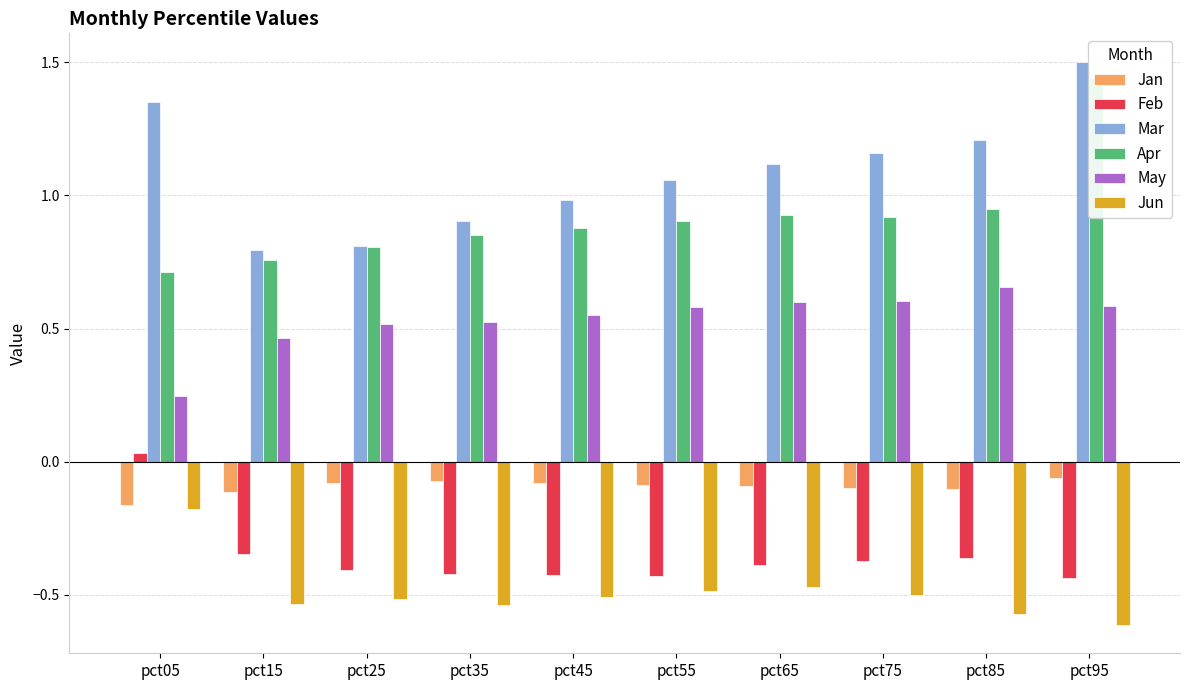

Does the chart contain any negative values?

Yes